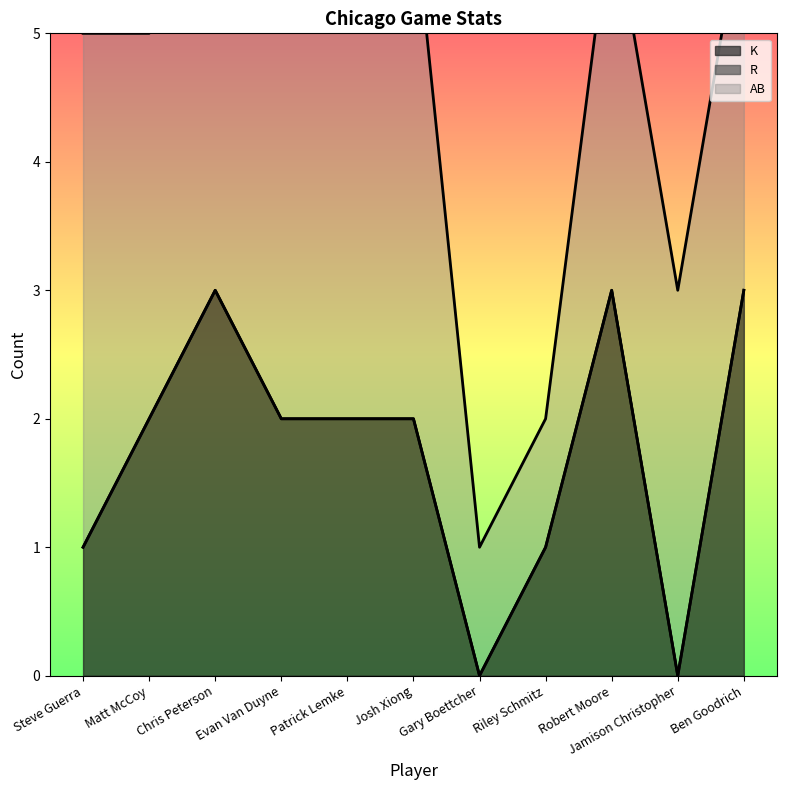

What is the highest value of the K series?

3